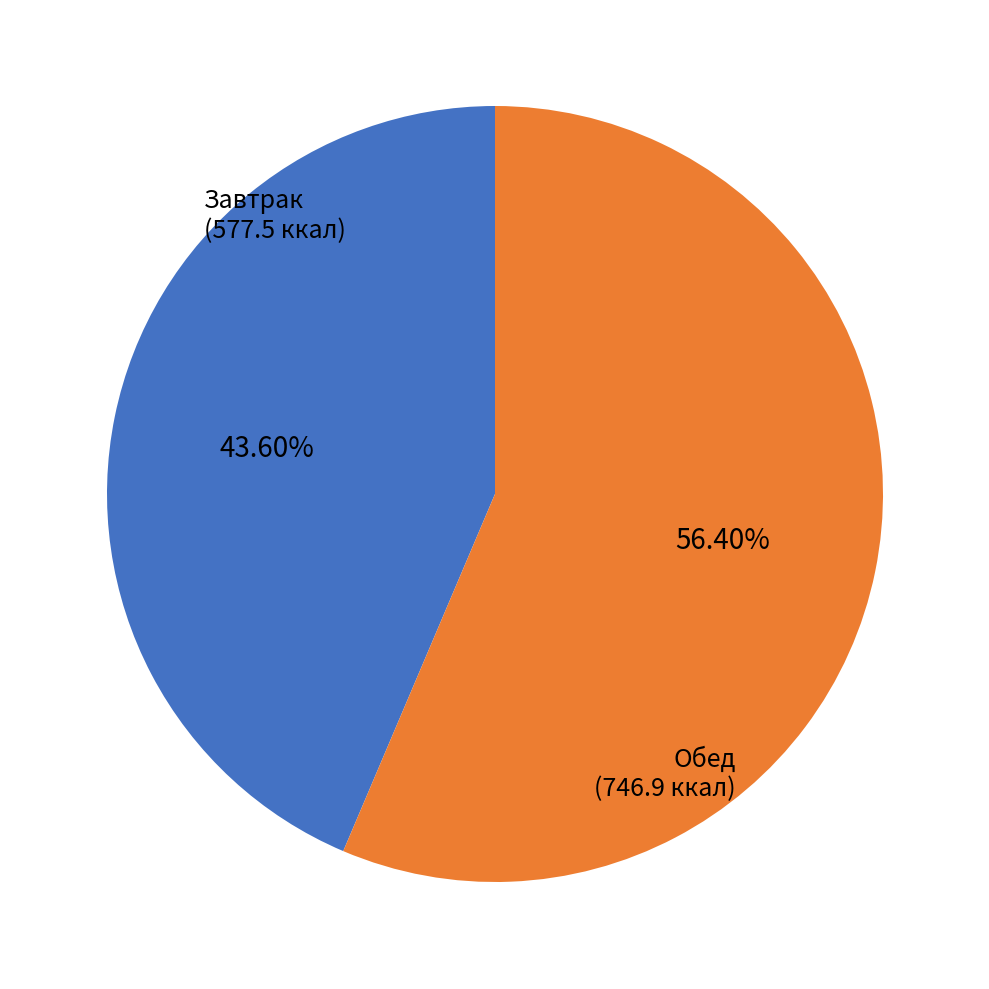

Is there any slice that represents more than half of the pie?

Yes